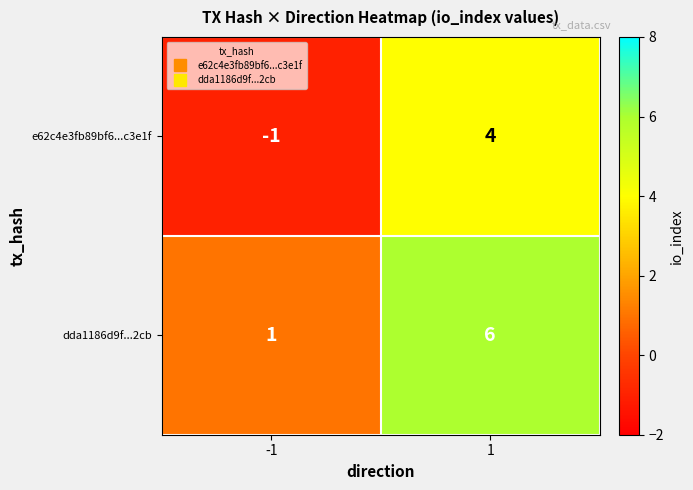

At which category does the chart reach its peak across all series?

1